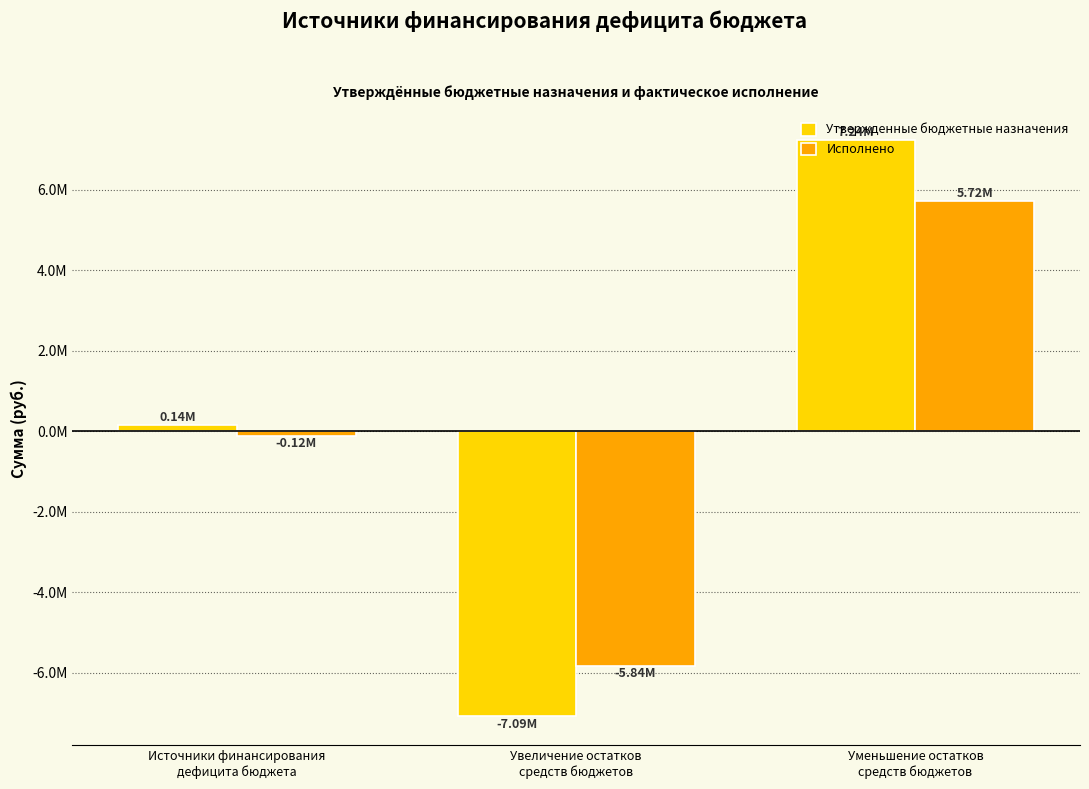

What is the sum of the Исполнено values at Уменьшение остатков
средств бюджетов and Источники финансирования
дефицита бюджета?

5603420.5